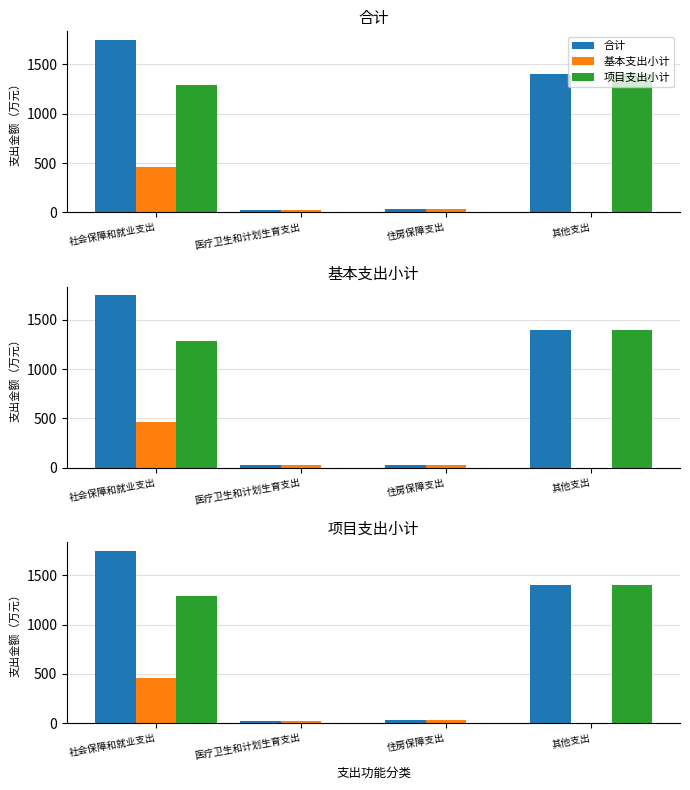

What position from the right is 医疗卫生和计划生育支出?

3